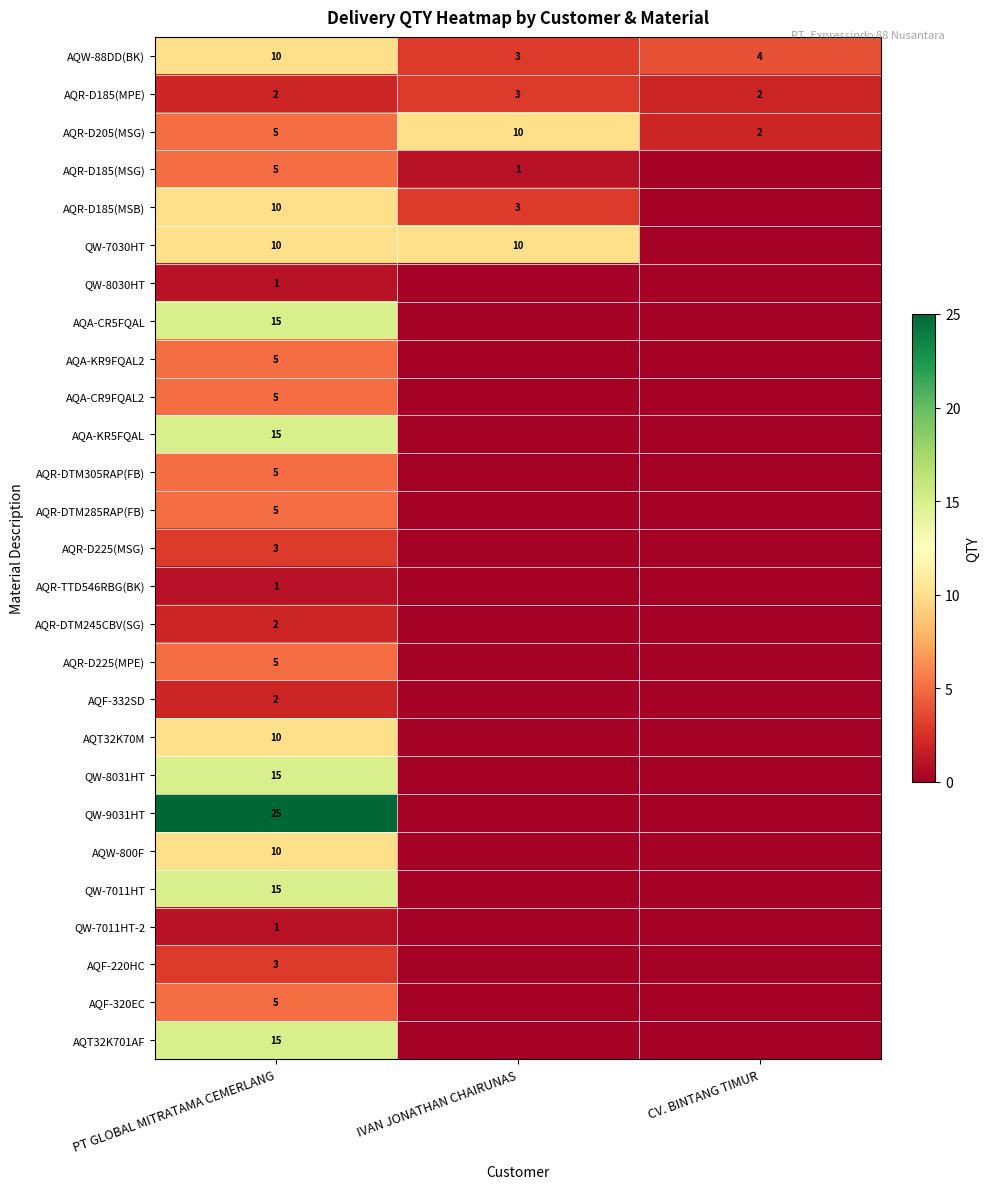

At which category is the sum across all series the highest?

PT GLOBAL MITRATAMA CEMERLANG